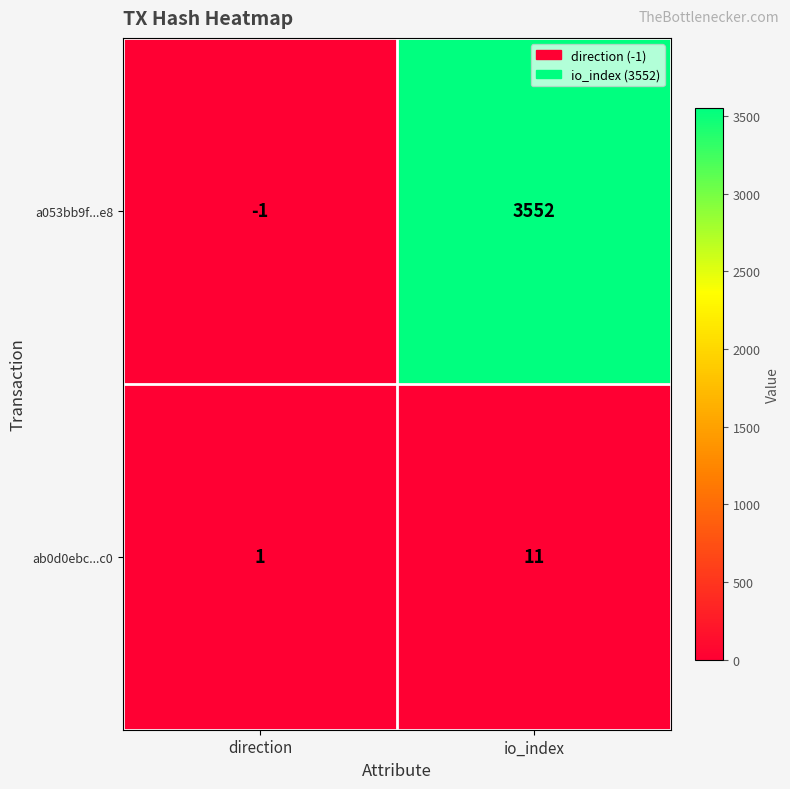

Which category has the lowest value in the a053bb9f...e8 series?

direction